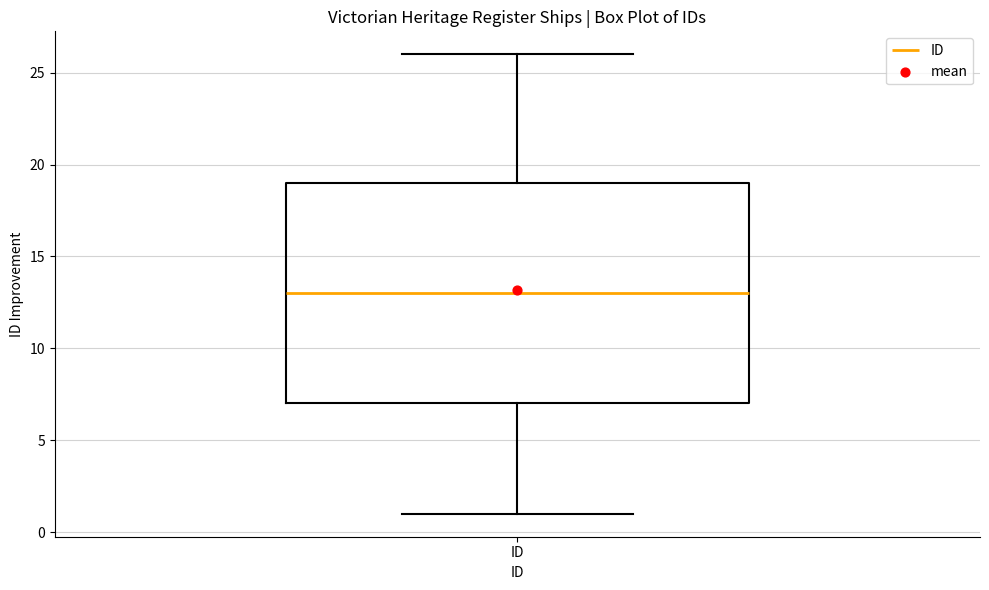

Where does the upper whisker of the box for ID end on the y-axis? The values are not printed on the chart, so give them approximately, as read against the axis.

26